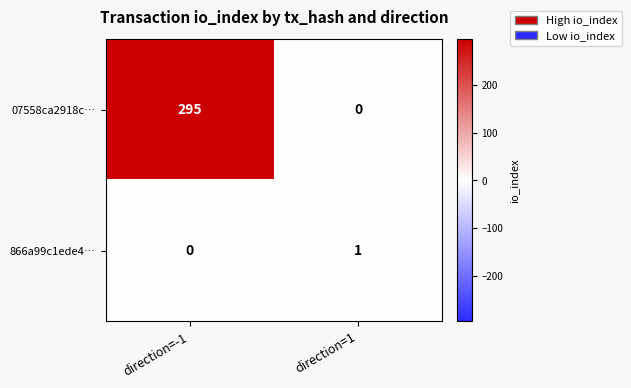

What is the average value of the 07558ca2918c… series?

148